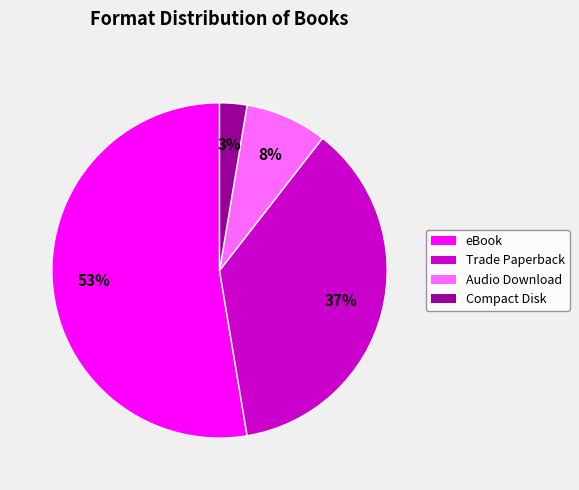

Is the sum of Trade Paperback and Compact Disk greater than half?

No